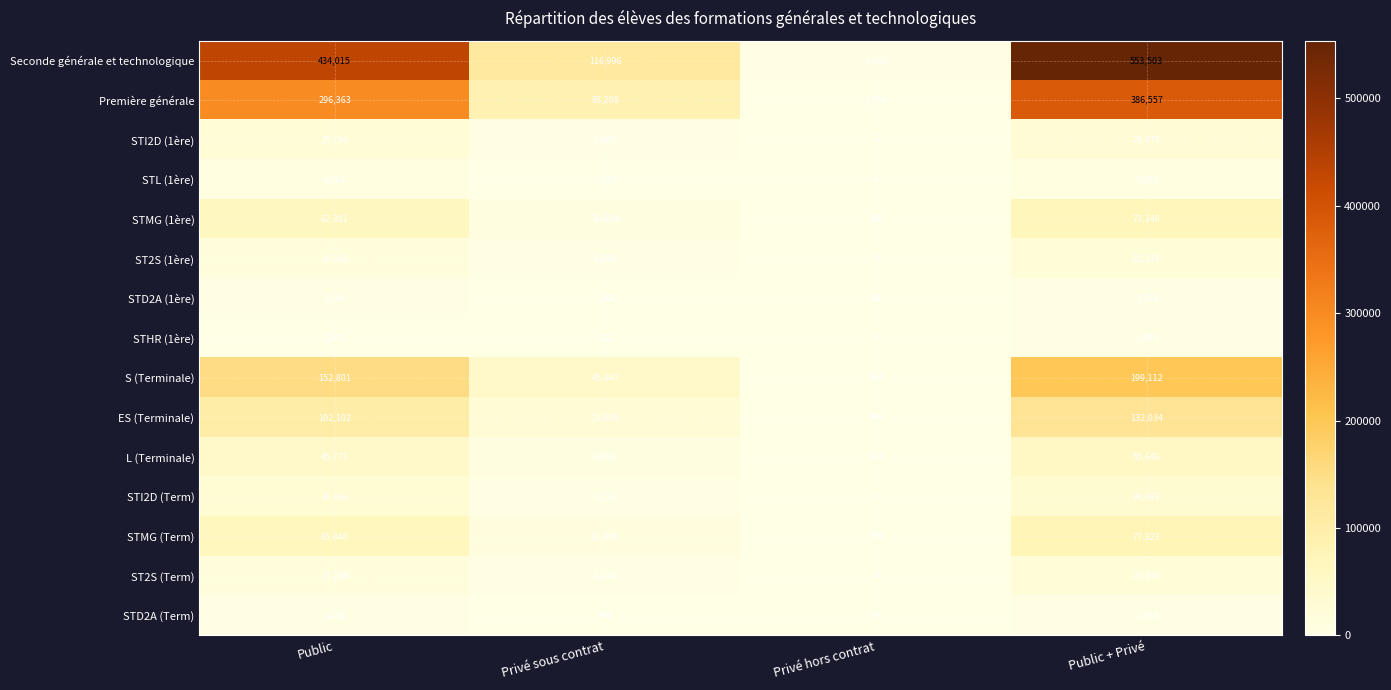

Between Public and Privé sous contrat, which series saw the biggest shift?

Seconde générale et technologique